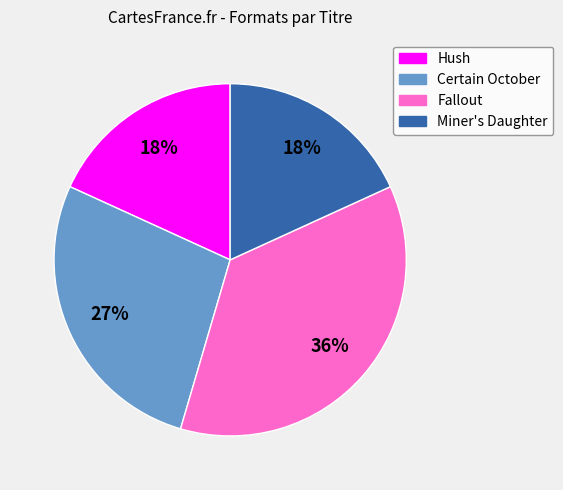

Is the sum of Fallout and Miner's Daughter greater than half?

Yes